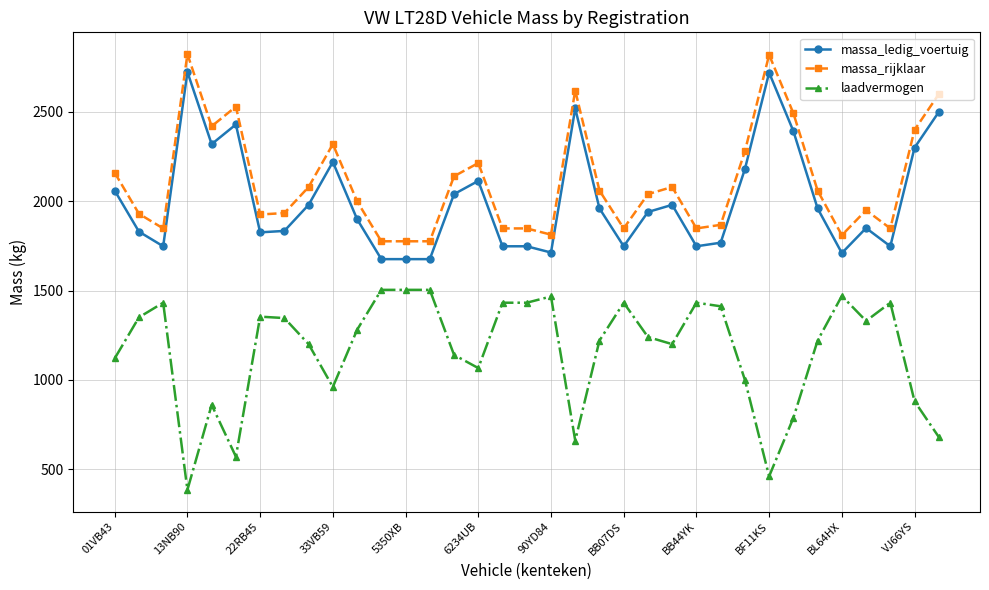

True or false: massa_rijklaar has more than 1 interior local peaks.

True